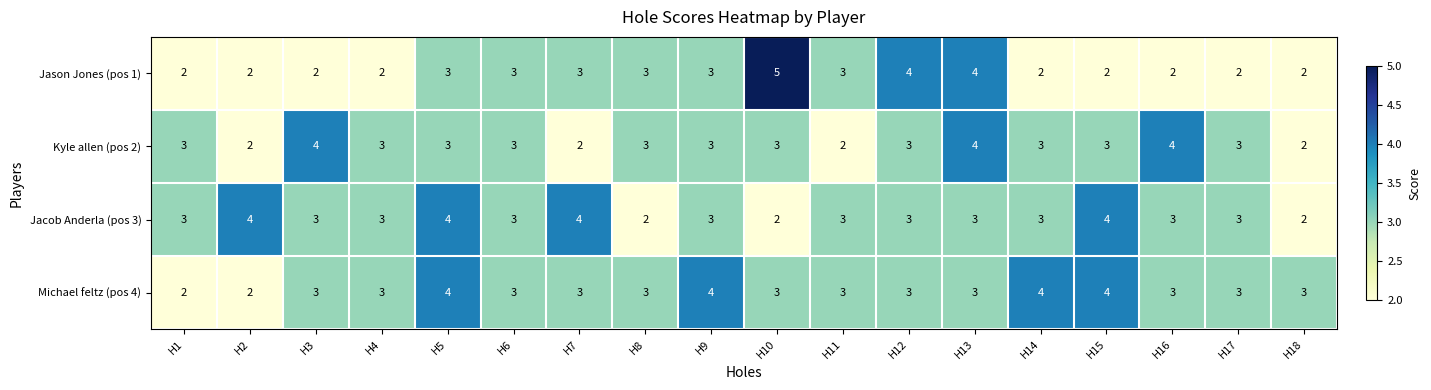

Which series changed the most between H12 and H16?

Jason Jones (pos 1)